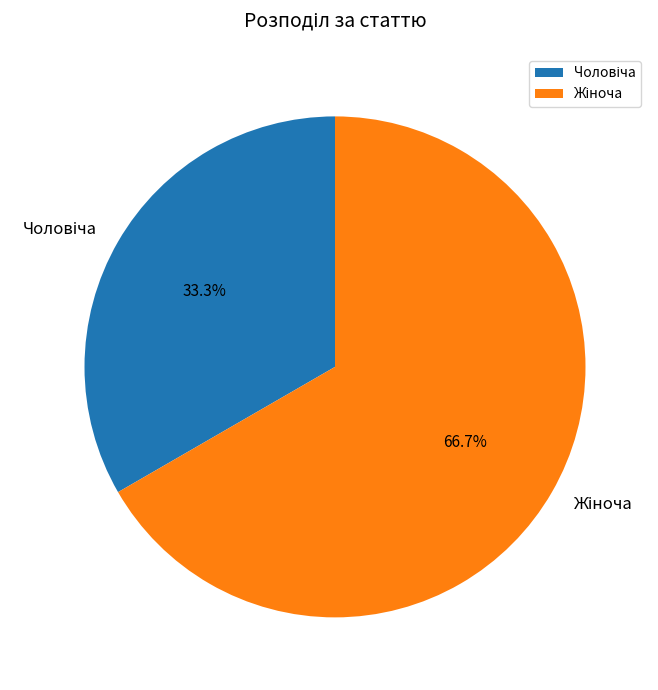

Does any single category account for the majority?

Yes